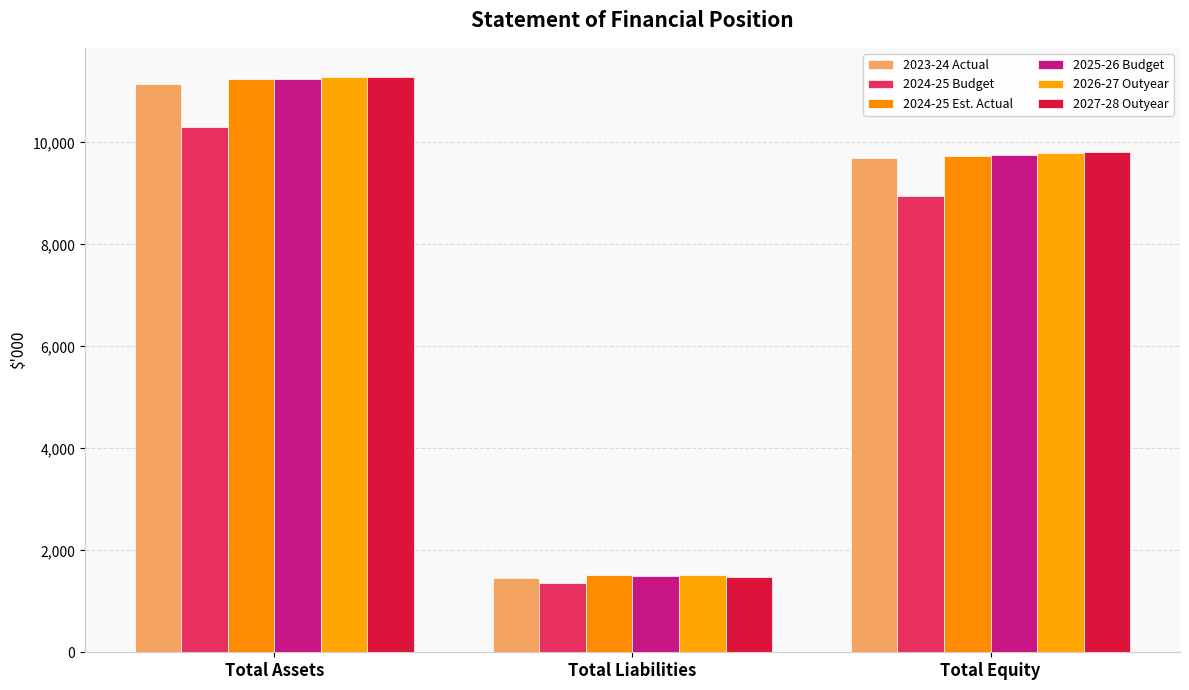

The 2027-28 Outyear series shows 1478 at Total Liabilities. True or false?

True